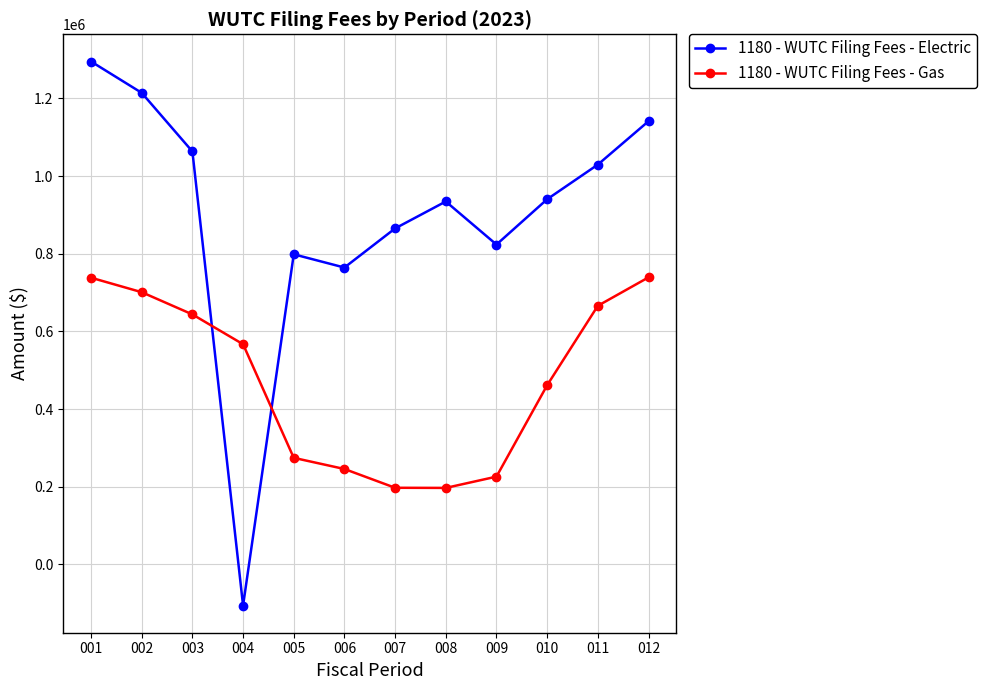

True or false: 1180 - WUTC Filing Fees - Gas has a value of 700898.0 at 002.

True